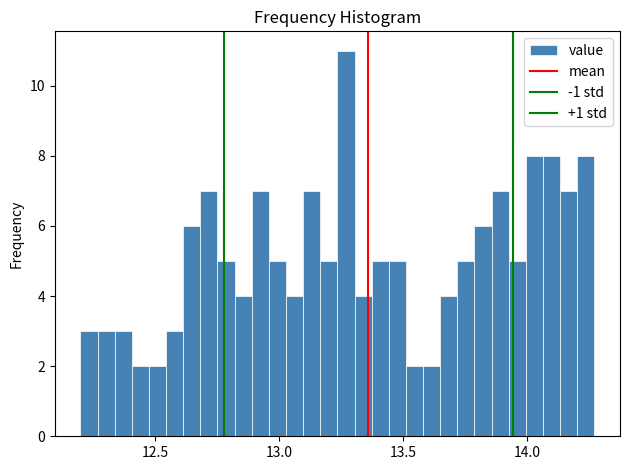

Read against the x-axis, roughly where is the centre of the tallest bar?

13.25